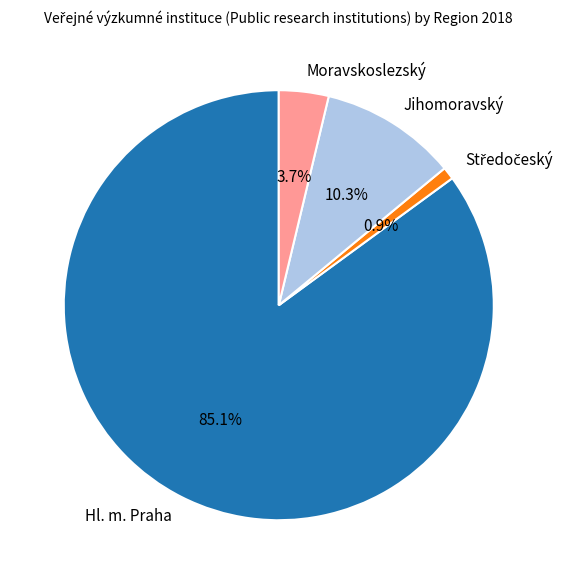

True or false: Moravskoslezský accounts for 4% of the total.

True